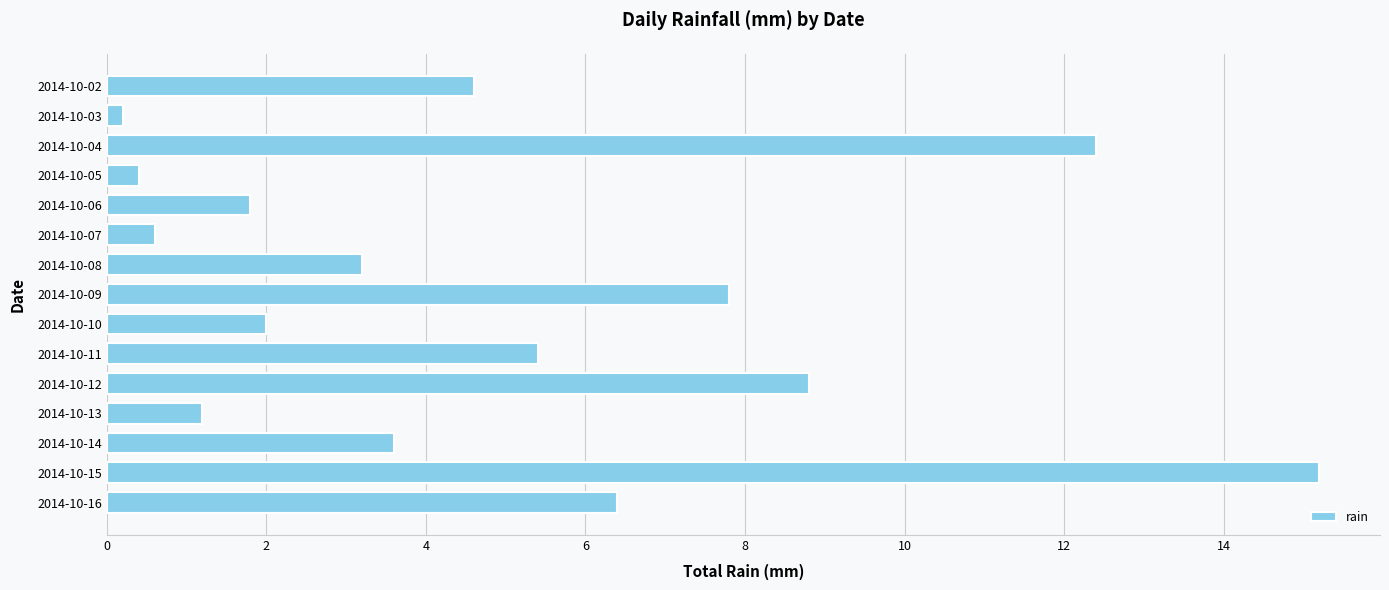

Reading top to bottom, what are all the values shown in this chart?

2014-10-02=4.6	2014-10-03=0.2	2014-10-04=12.4	2014-10-05=0.4	2014-10-06=1.8	2014-10-07=0.6	2014-10-08=3.2	2014-10-09=7.8	2014-10-10=2.0	2014-10-11=5.4	2014-10-12=8.8	2014-10-13=1.2	2014-10-14=3.6	2014-10-15=15.2	2014-10-16=6.4